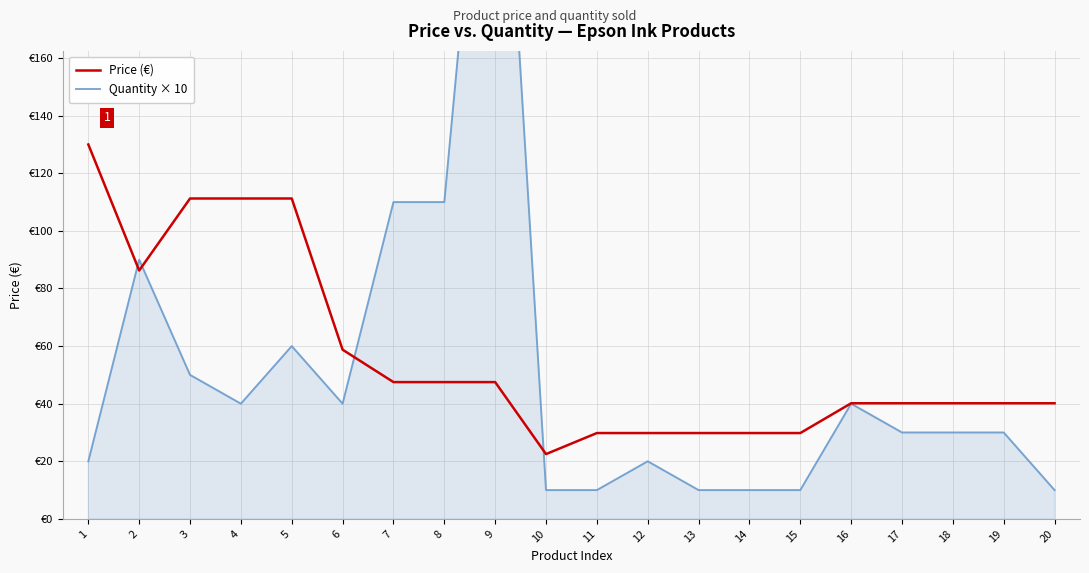

How many intersections are there between Quantity × 10 and Price (€)?

4